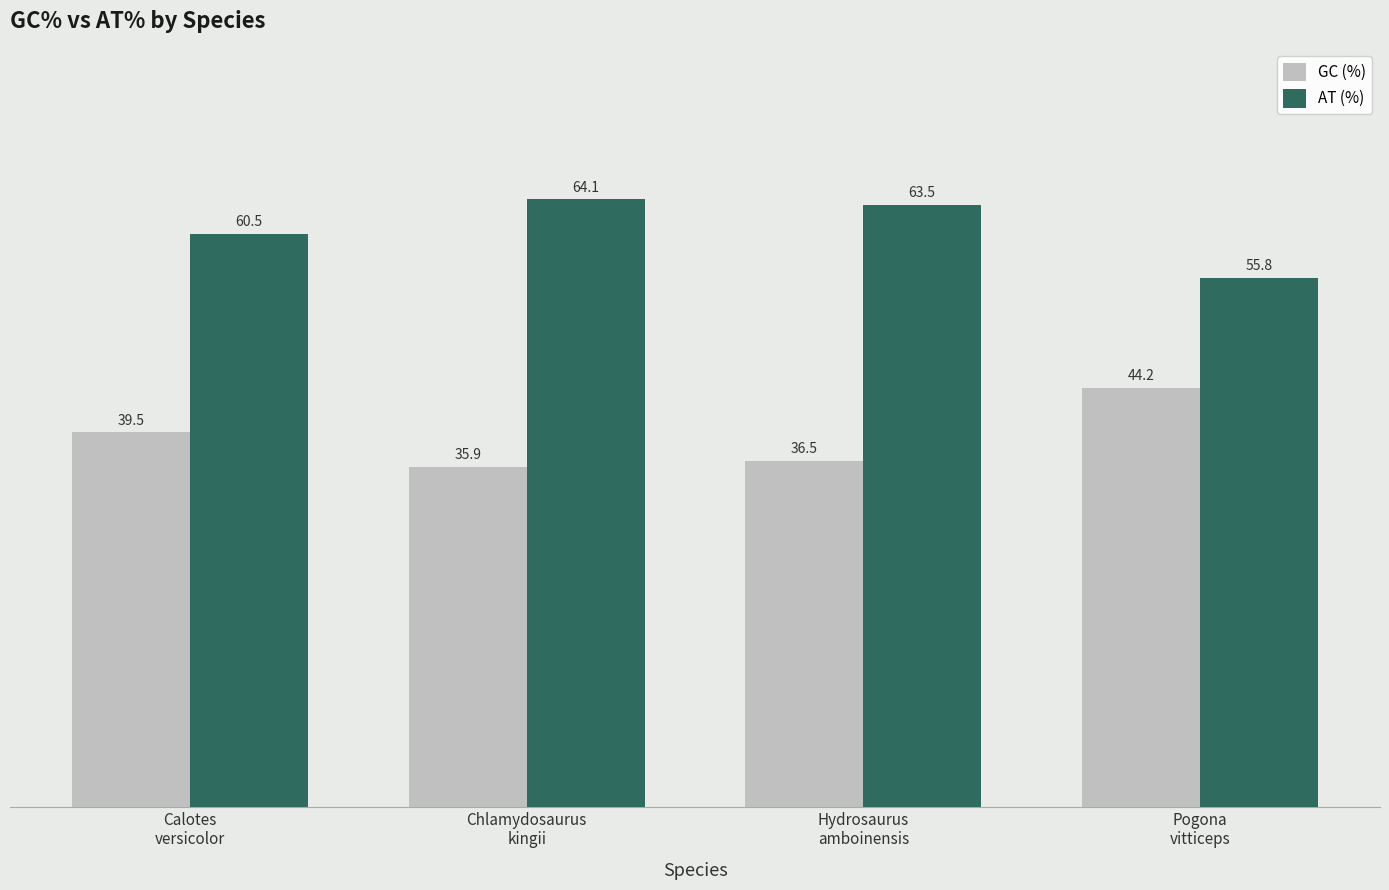

Rank the series by their average value, from lowest to highest.

GC (%), AT (%)